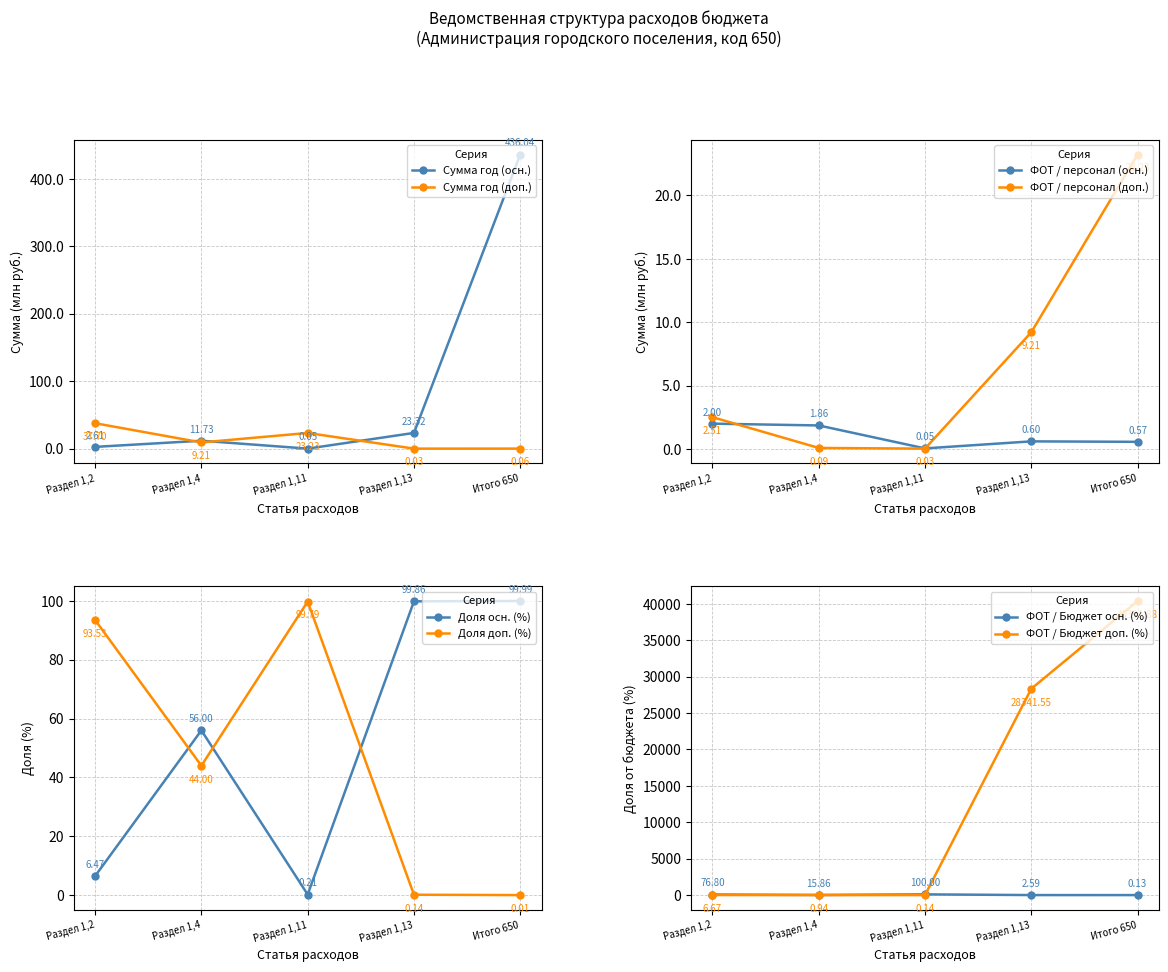

Rank the categories by Доля доп. (%) value from highest to lowest.

Раздел 1,11, Раздел 1,2, Раздел 1,4, Раздел 1,13, Итого 650